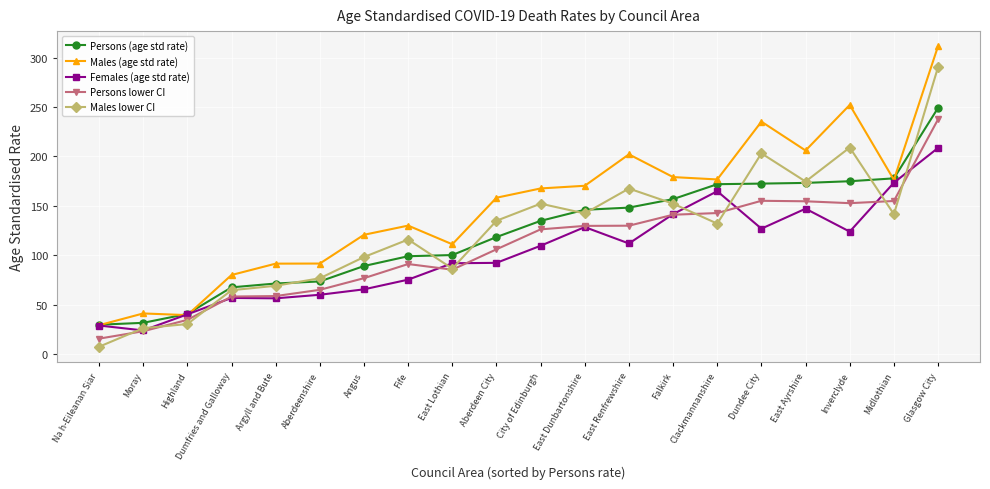

Which series has the largest total across all categories?

Males (age std rate)